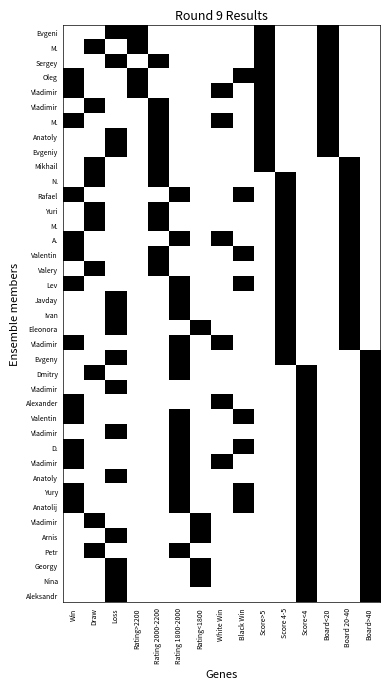

At which category is the sum across all series the highest?

Board>40